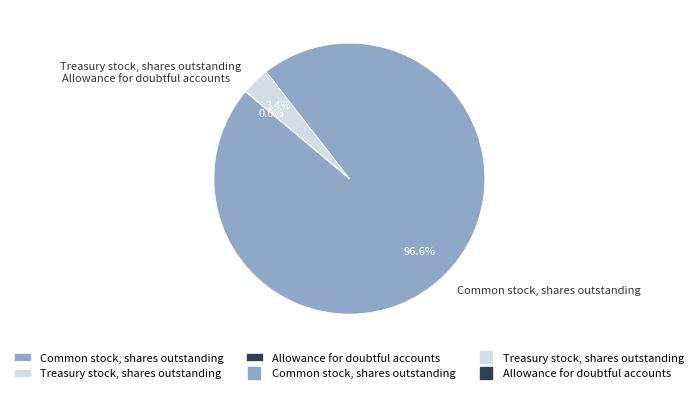

What is the largest slice in the pie chart?

Common stock, shares outstanding